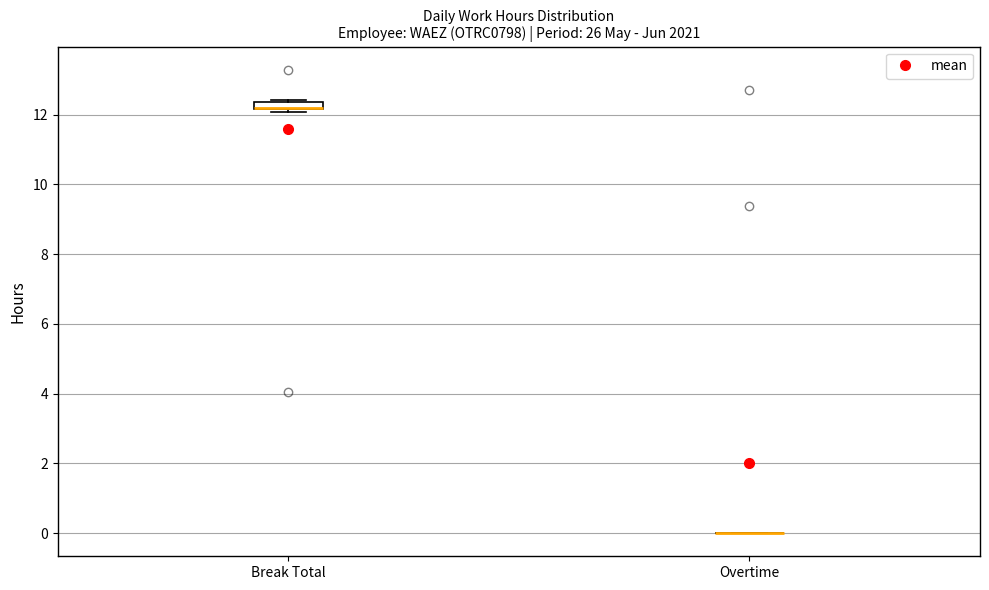

Comparing the boxes themselves (not the whiskers), which one is the tallest?

Break Total